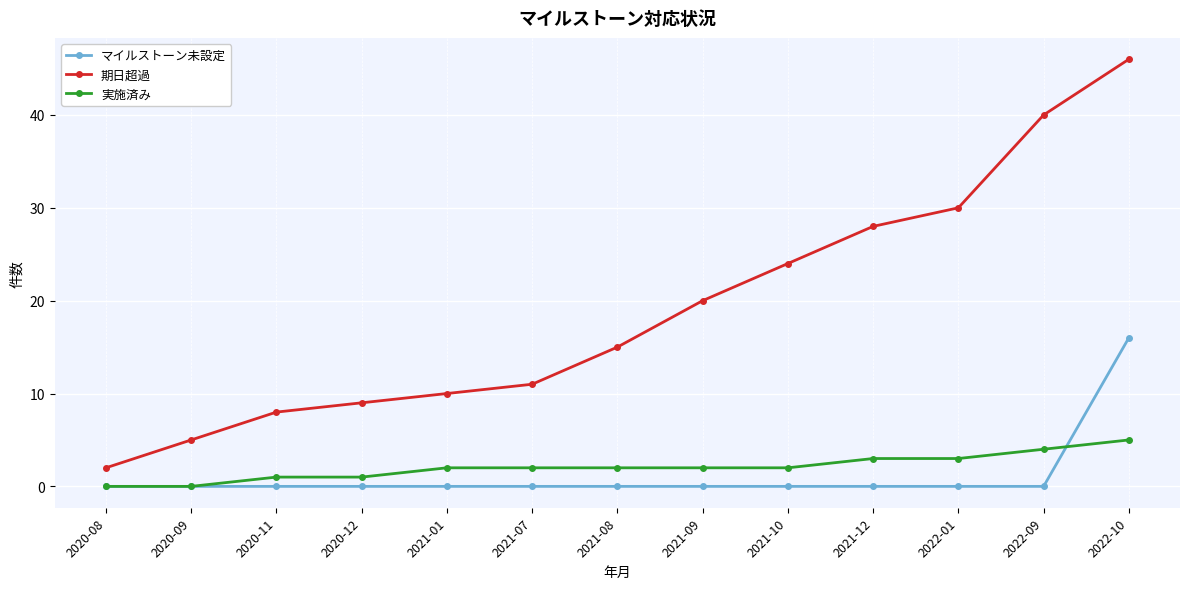

What is the highest value of the 実施済み series?

5